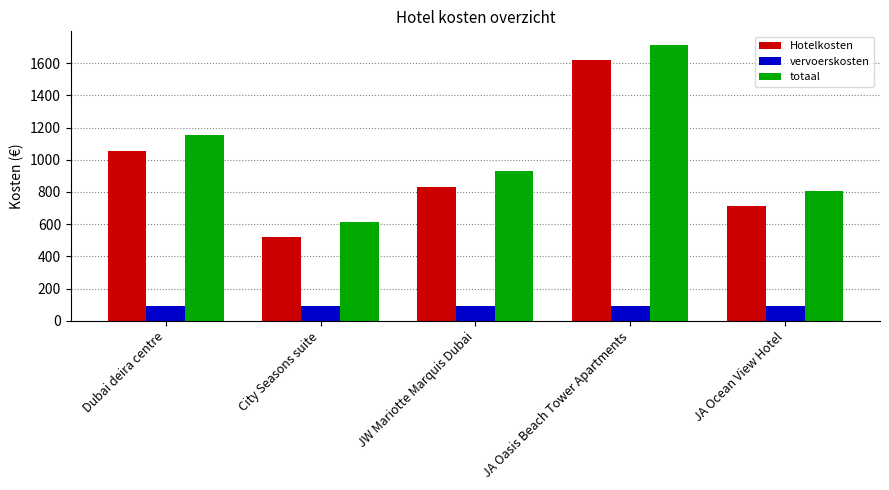

What is the difference between the highest and lowest values at City Seasons suite?

518.0